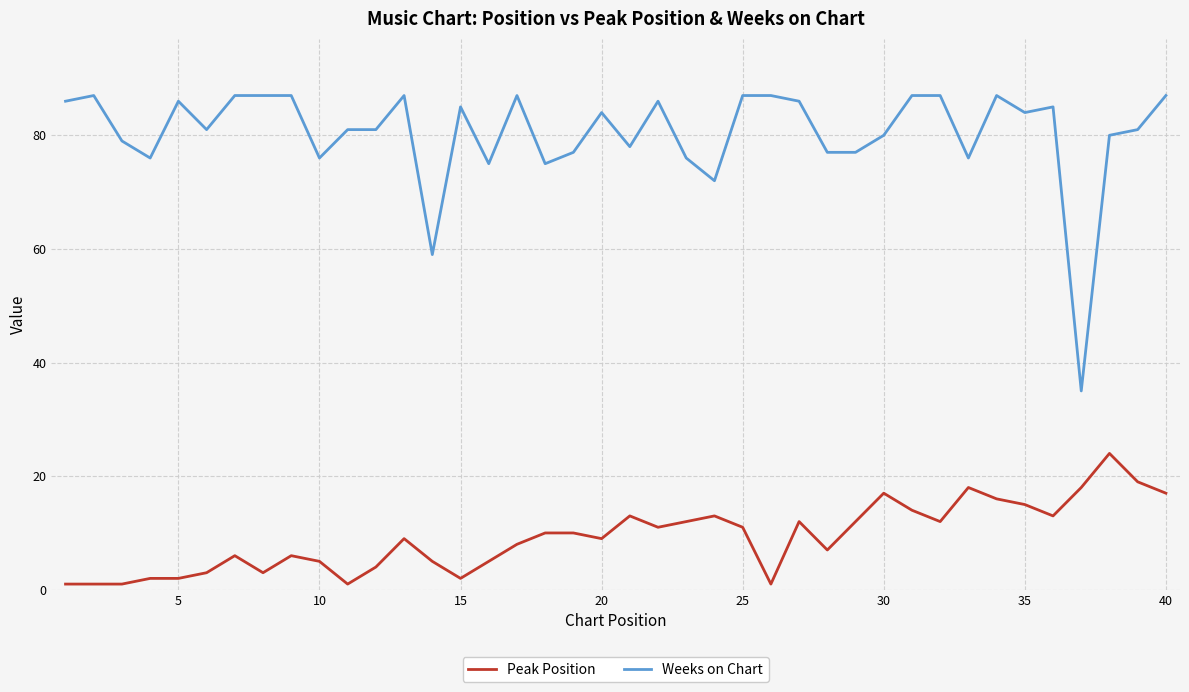

True or false: Weeks on Chart and Peak Position intersect in this chart.

False